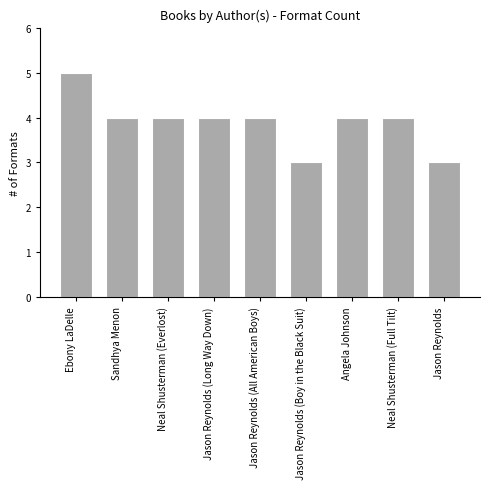

Reading left to right, transcribe all the data shown in this chart.

Ebony LaDelle=5	Sandhya Menon=4	Neal Shusterman (Everlost)=4	Jason Reynolds (Long Way Down)=4	Jason Reynolds (All American Boys)=4	Jason Reynolds (Boy in the Black Suit)=3	Angela Johnson=4	Neal Shusterman (Full Tilt)=4	Jason Reynolds=3